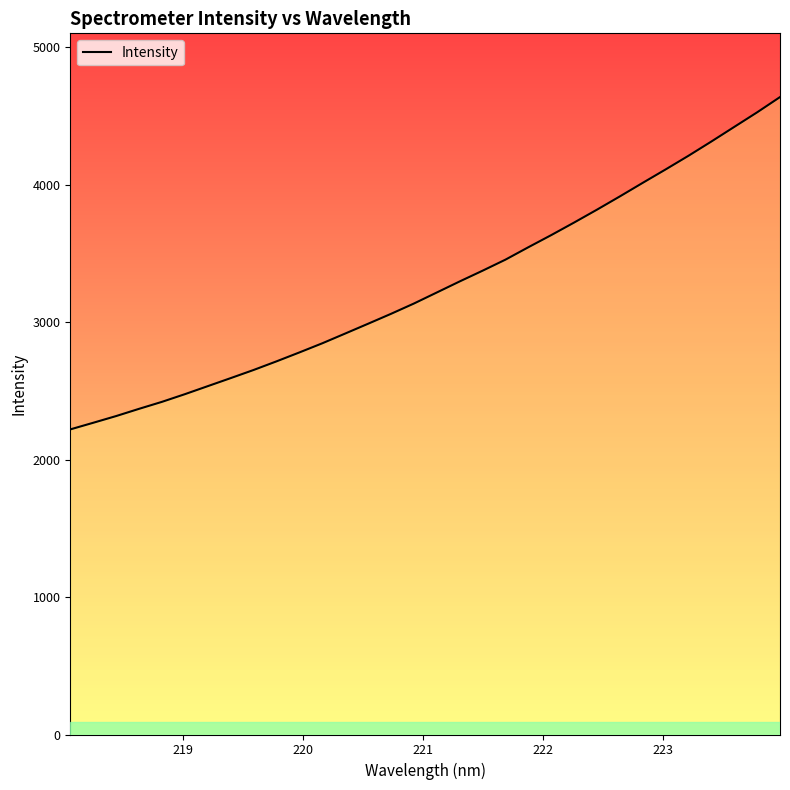

What is the maximum value shown in the chart?

4636.6